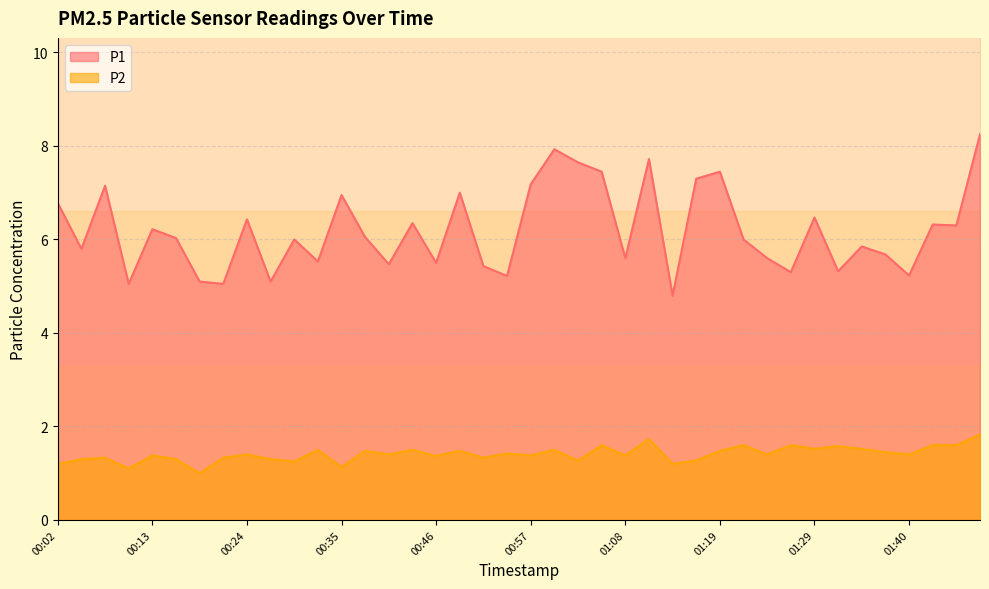

True or false: P2 and P1 cross at least once.

False